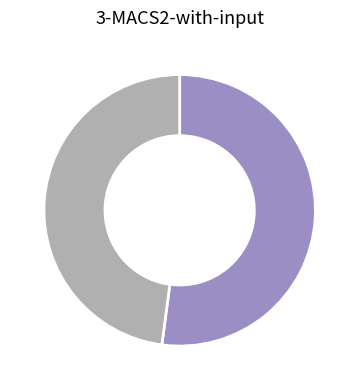

Is there a majority slice in this chart?

Yes